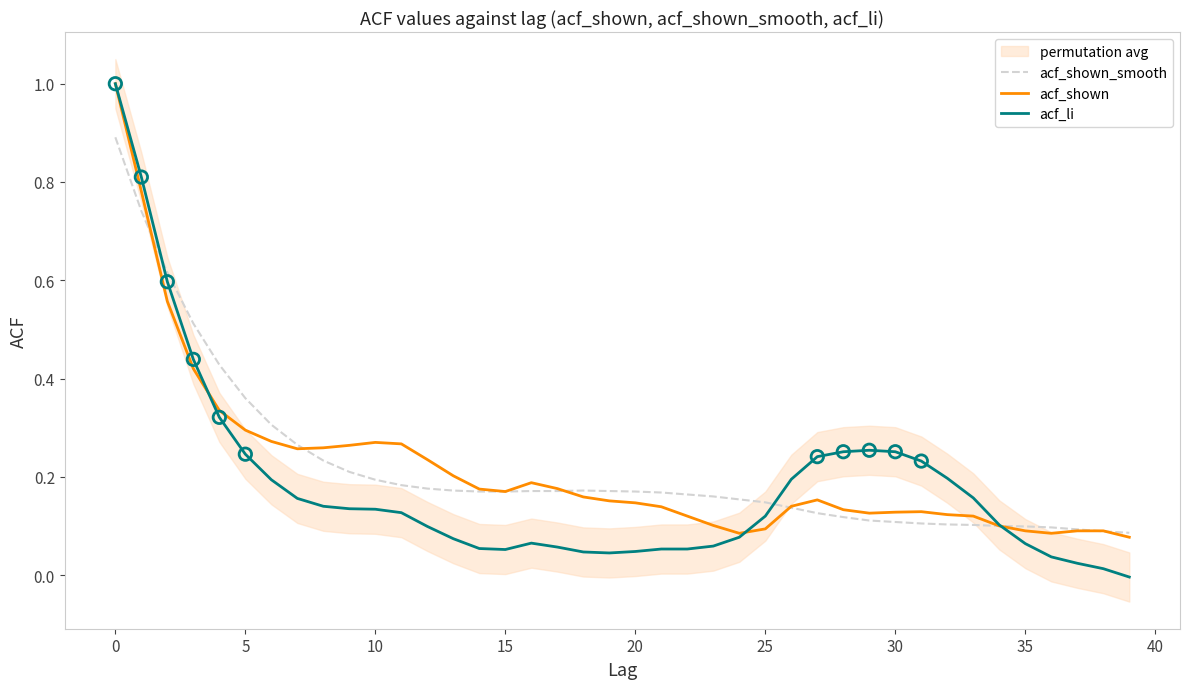

The acf_shown series shows 0.2 at 30. True or false?

False